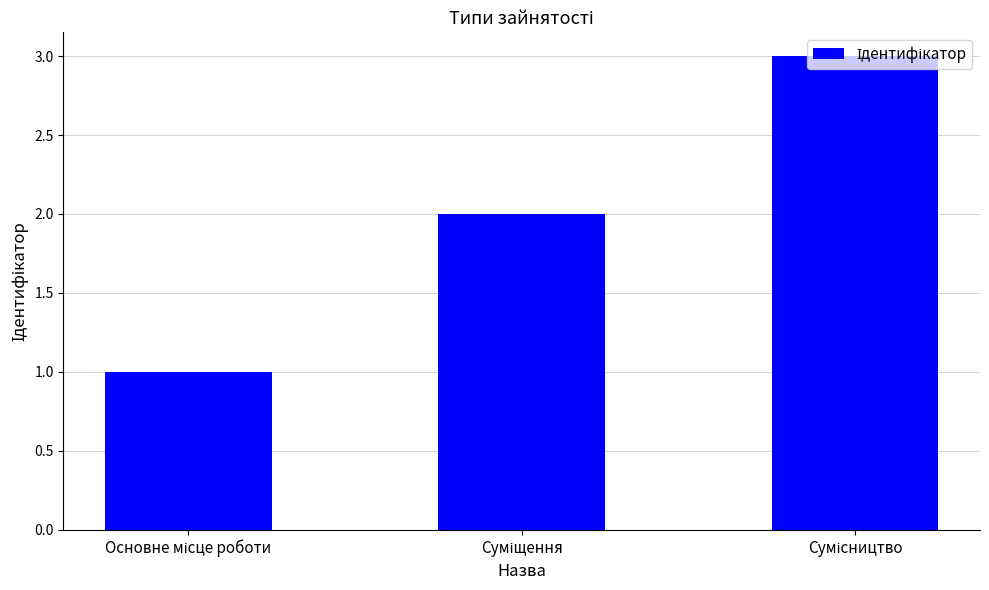

What is the value of the 2nd bar from the left?

2